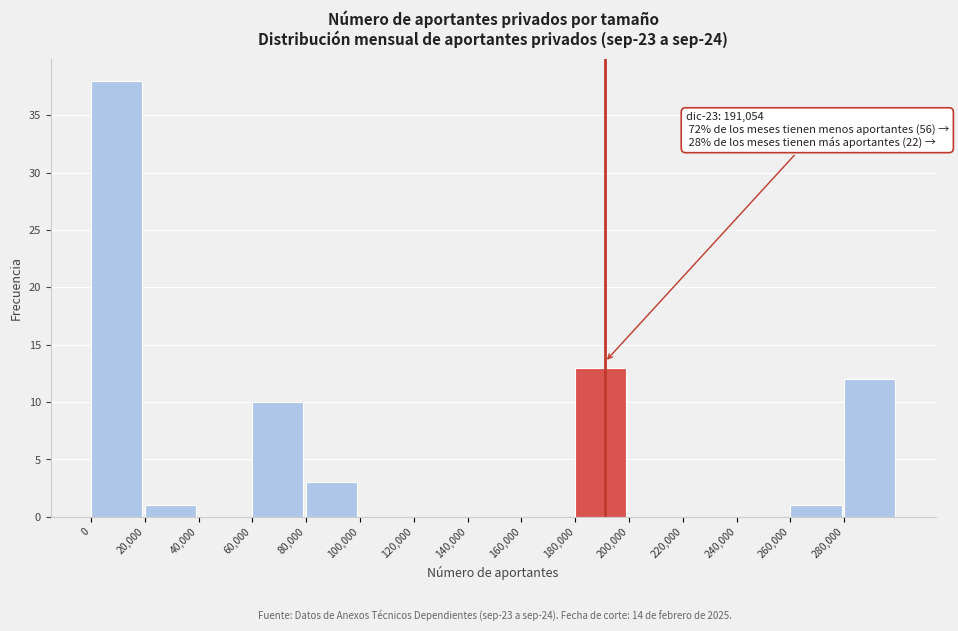

Which range on the x-axis has the tallest bar?

0 to 20000